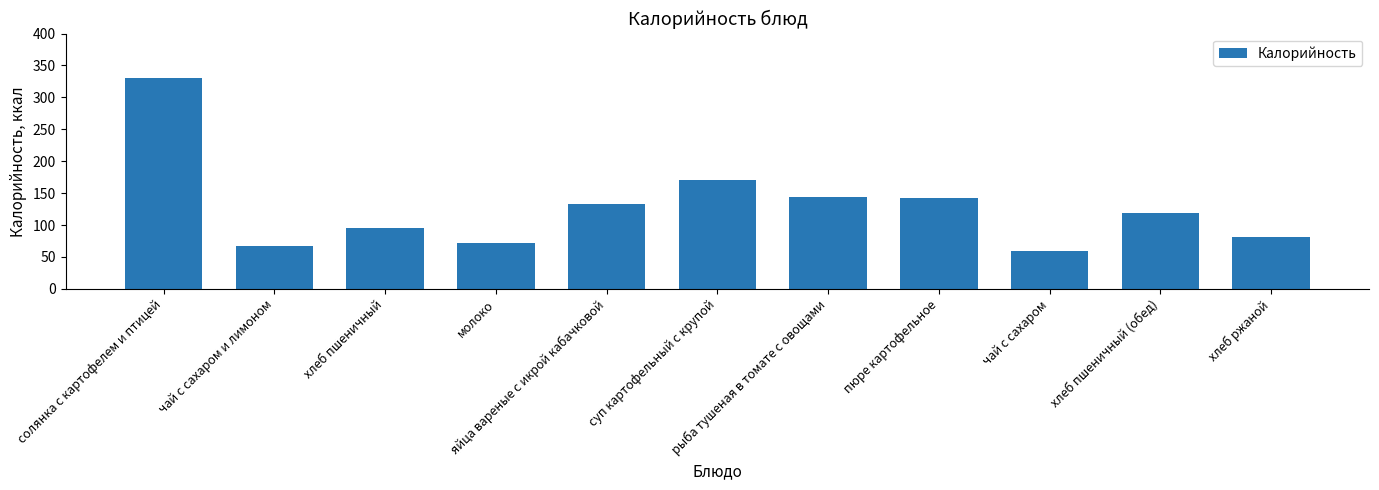

Read the value at чай с сахаром.

59.6